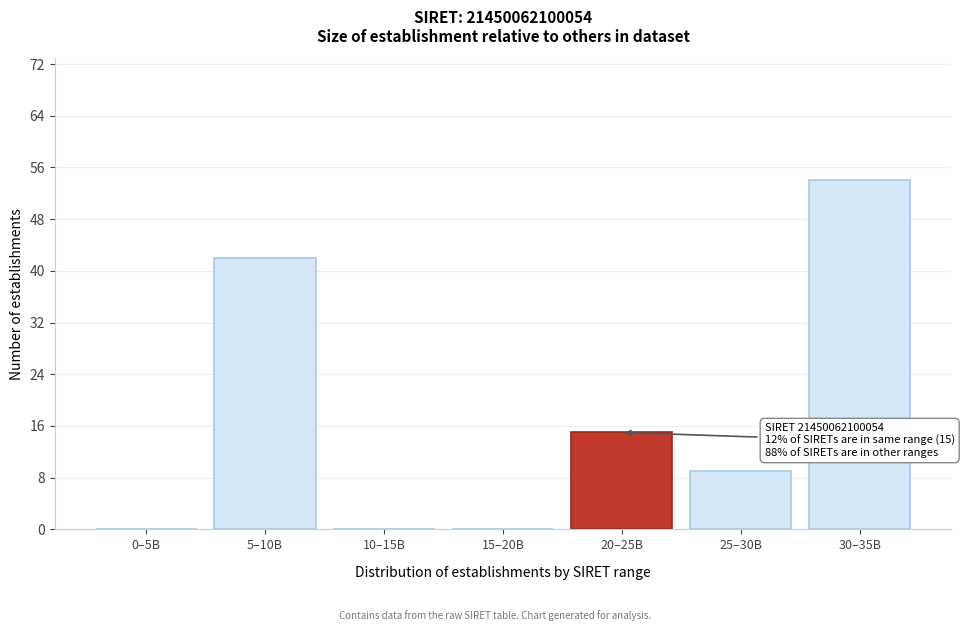

Reading left to right, what are all the values shown in this chart?

0–5B=0	5–10B=42	10–15B=0	15–20B=0	20–25B=15	25–30B=9	30–35B=54